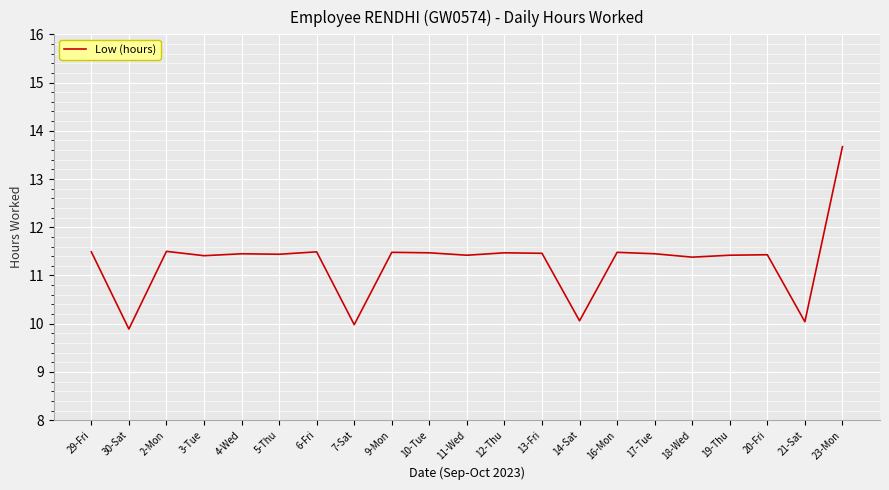

Which category has the highest value across all series?

23-Mon